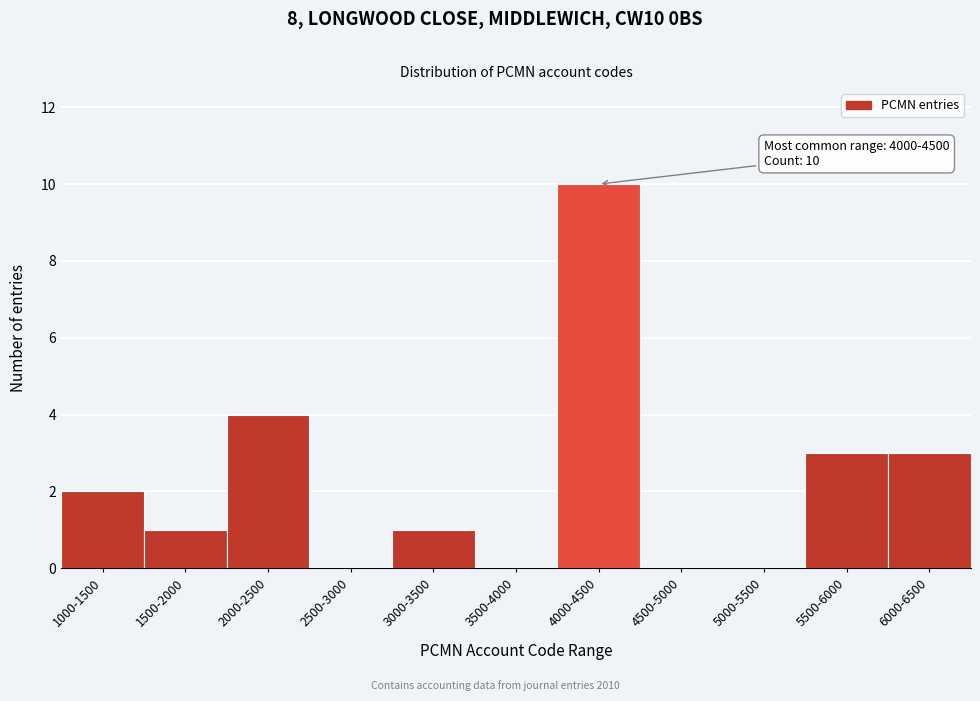

Reading right to left, list all the values displayed in this chart.

6000-6500=3	5500-6000=3	5000-5500=0	4500-5000=0	4000-4500=10	3500-4000=0	3000-3500=1	2500-3000=0	2000-2500=4	1500-2000=1	1000-1500=2